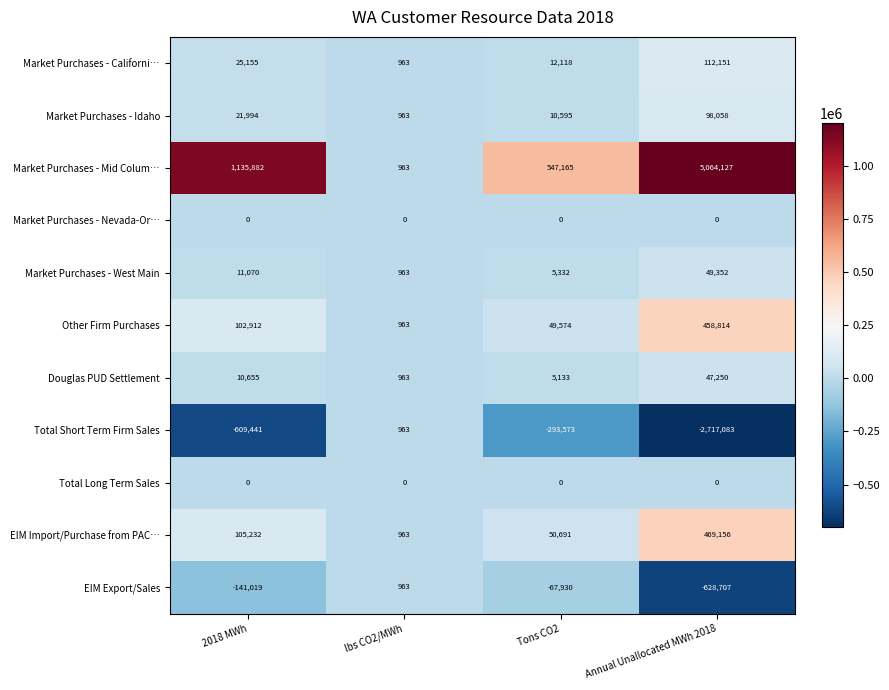

What is the sum of the EIM Import/Purchase from PAC… values at lbs CO2/MWh and Tons CO2?

51654